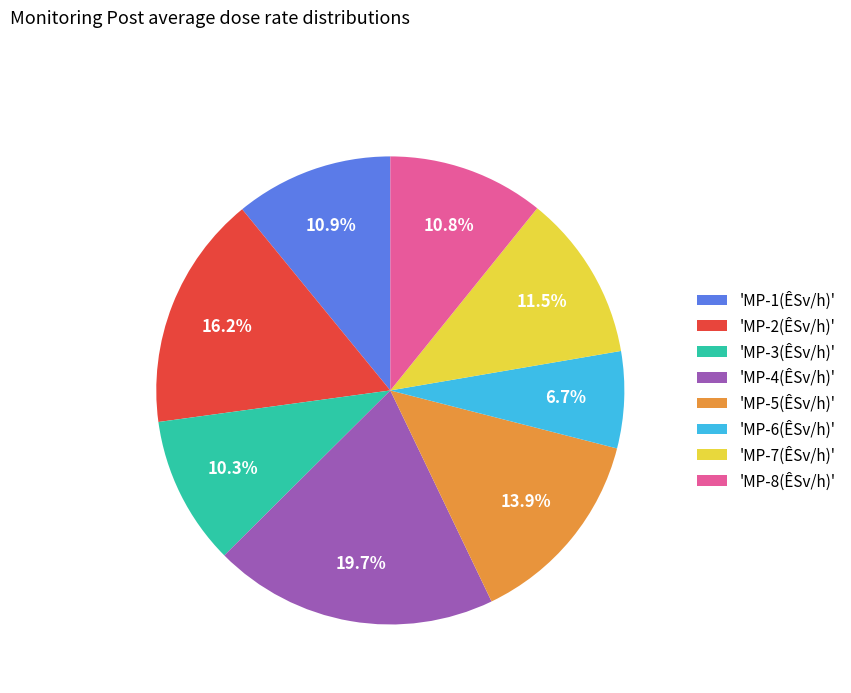

Is 'MP-1(ÊSv/h)' the majority of the pie?

No